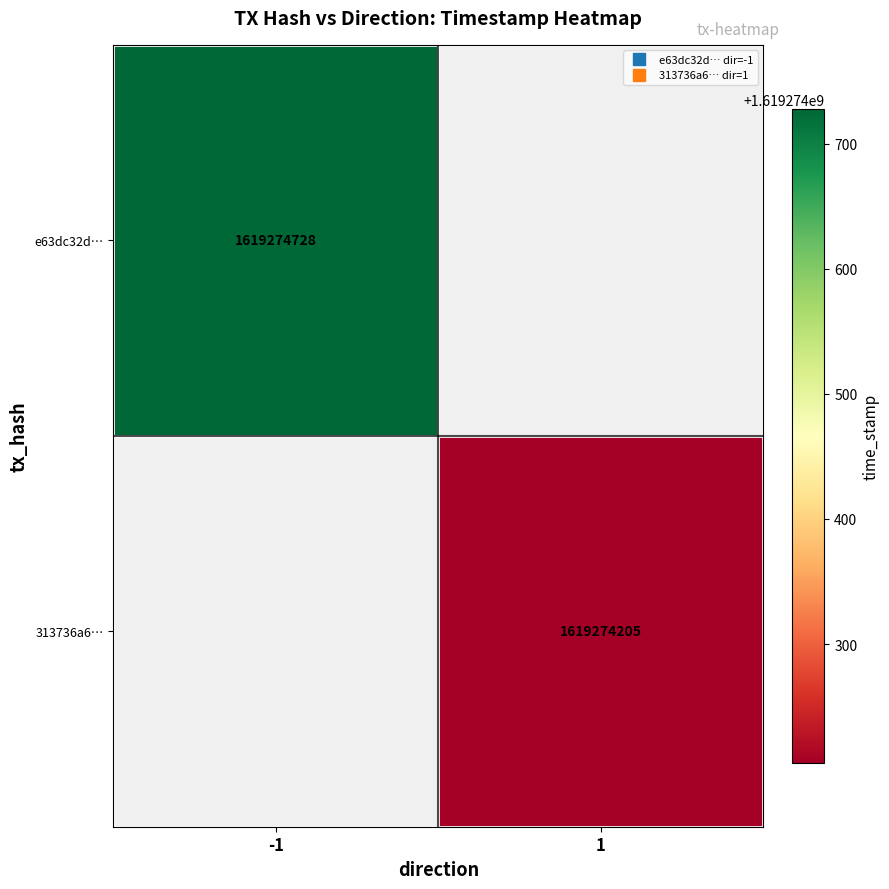

Rank the series by their maximum value, from highest to lowest.

e63dc32df32dcd319765cde23377944017c0462, 313736a6d6aa0655114c021b53d264c4121b35e